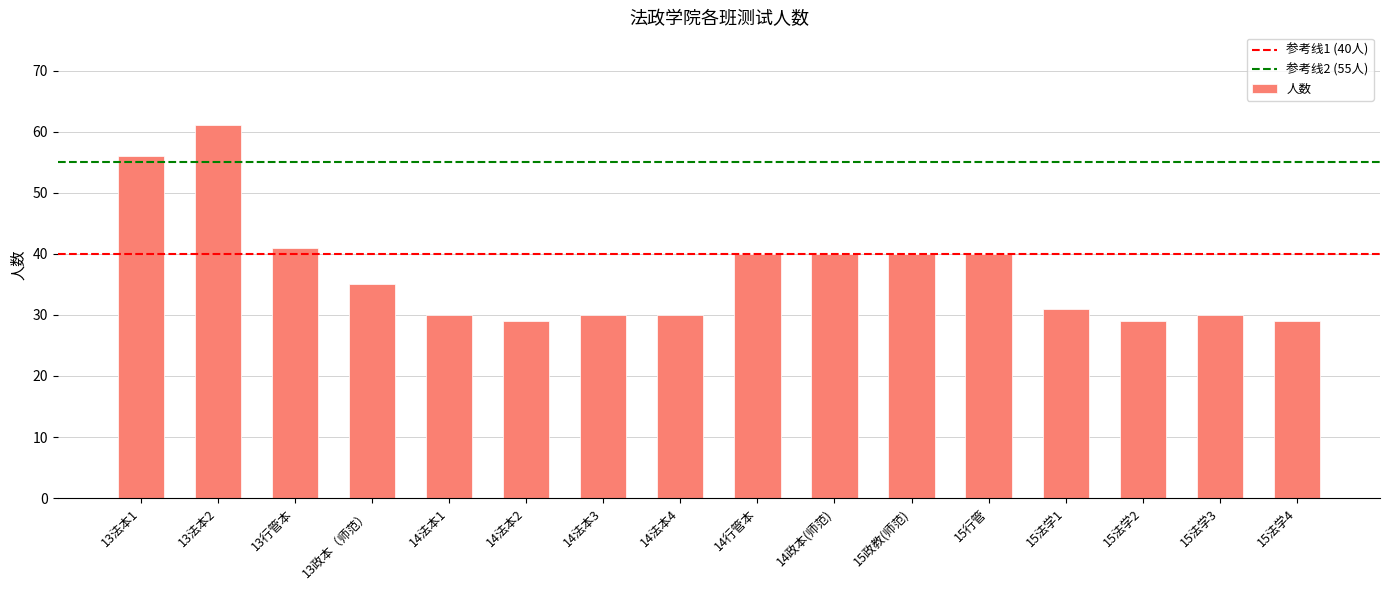

Reading right to left, list all the values displayed in this chart.

29	30	29	31	40	40	40	40	30	30	29	30	35	41	61	56